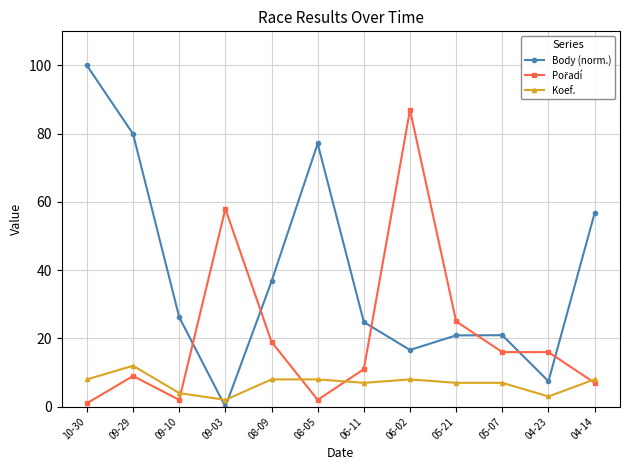

How many data points in Body (norm.) are above 26?

6